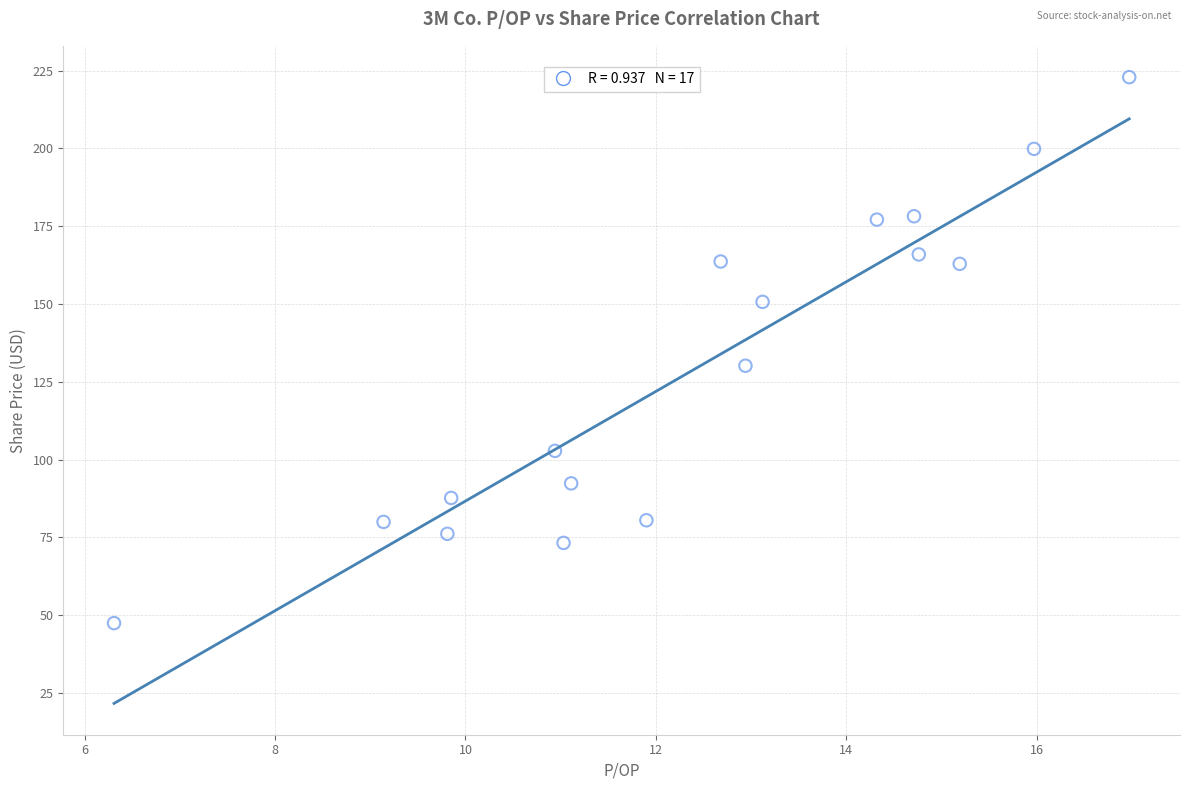

What is the range of Y values (max minus min)?

175.5